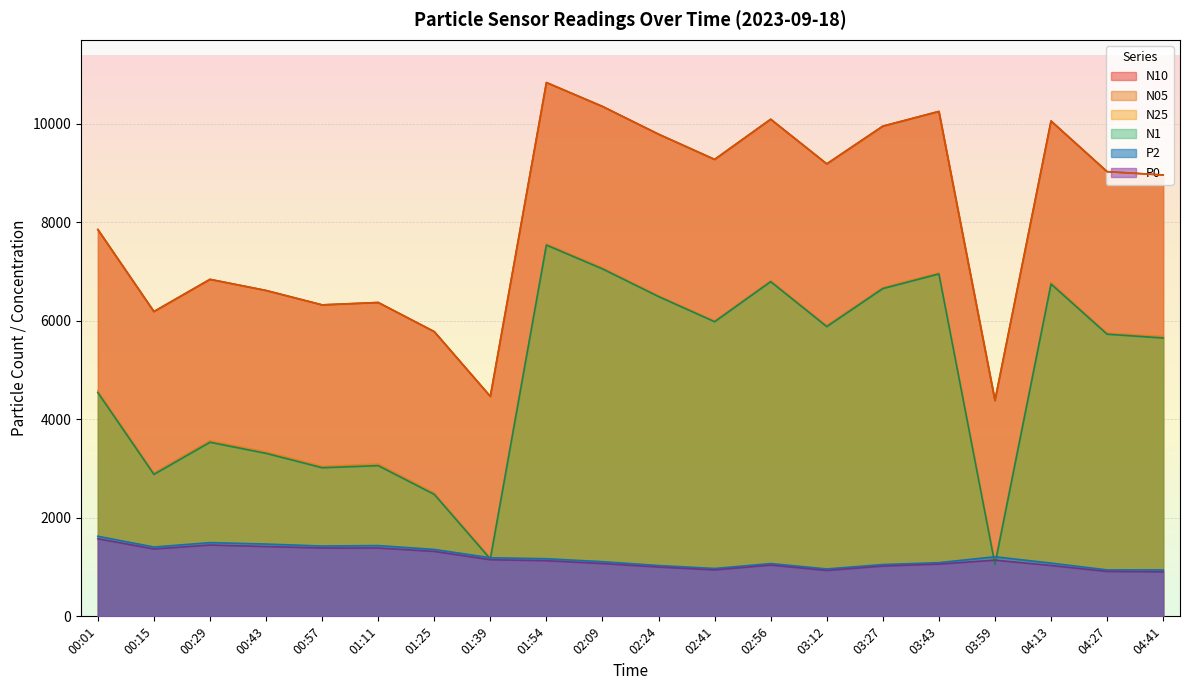

Which has a higher value, 01:11 or 01:54?

01:54